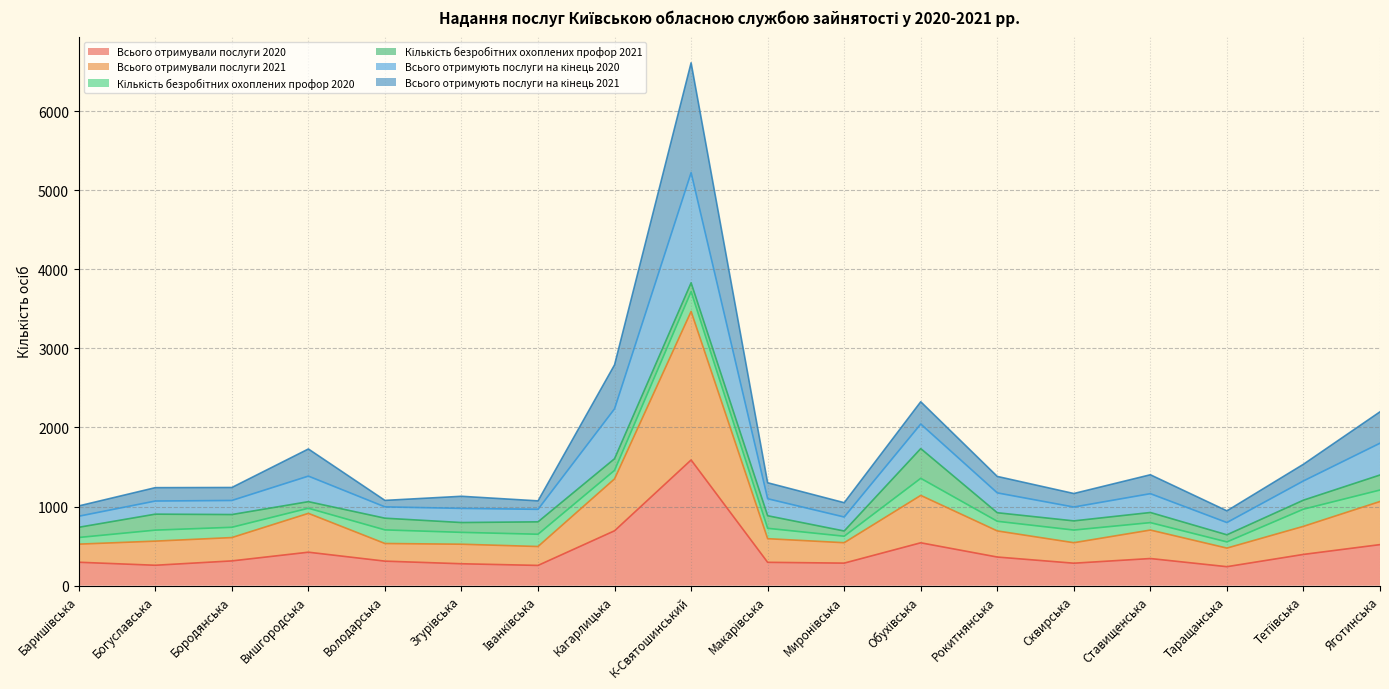

Does the chart display data point markers on the line(s)?

No